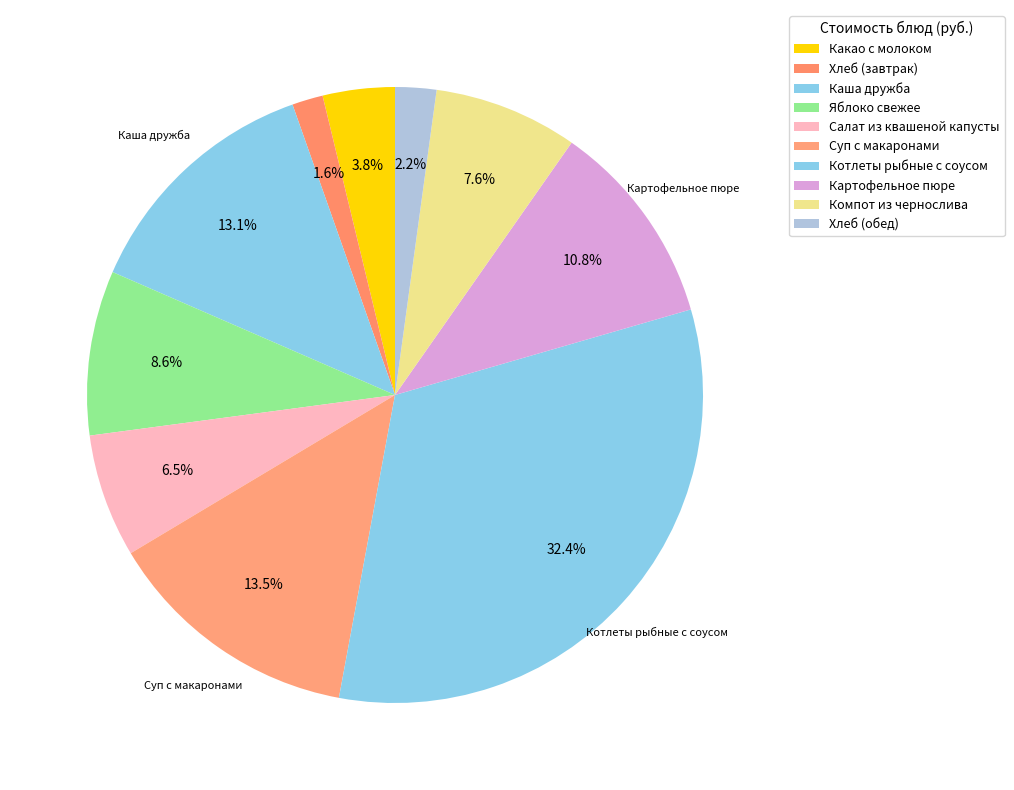

True or false: Салат из квашеной капусты accounts for 1% of the total.

False